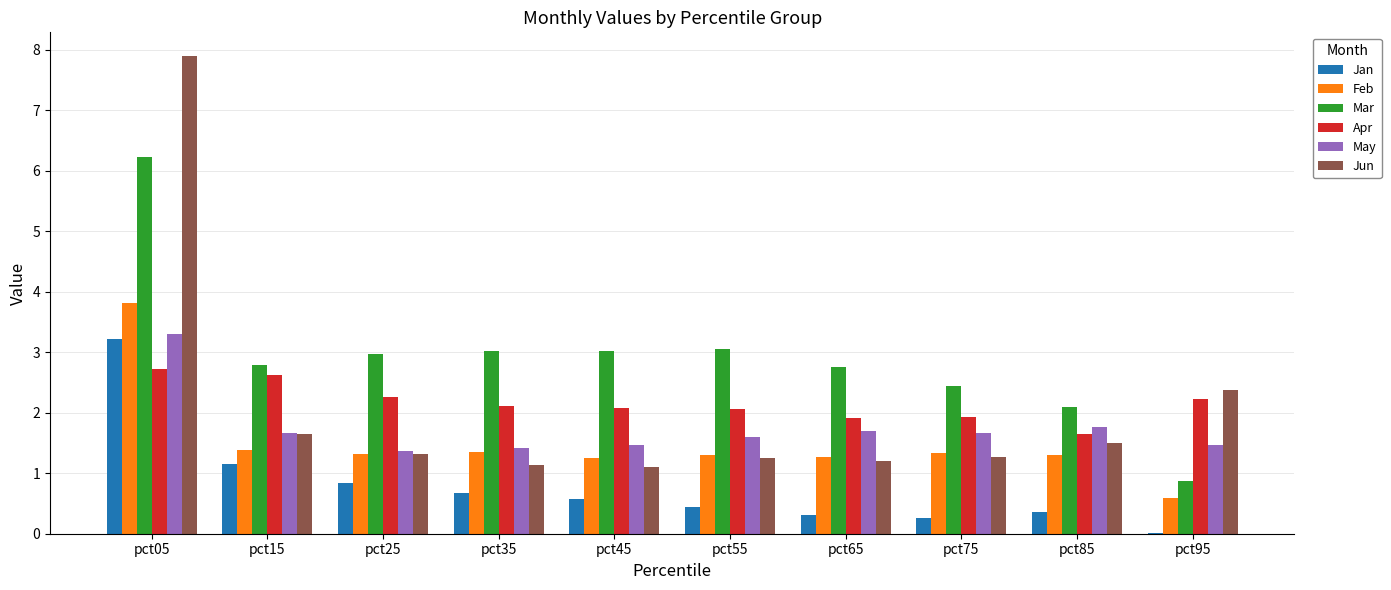

Is it true that May equals 0.5 at pct55?

False